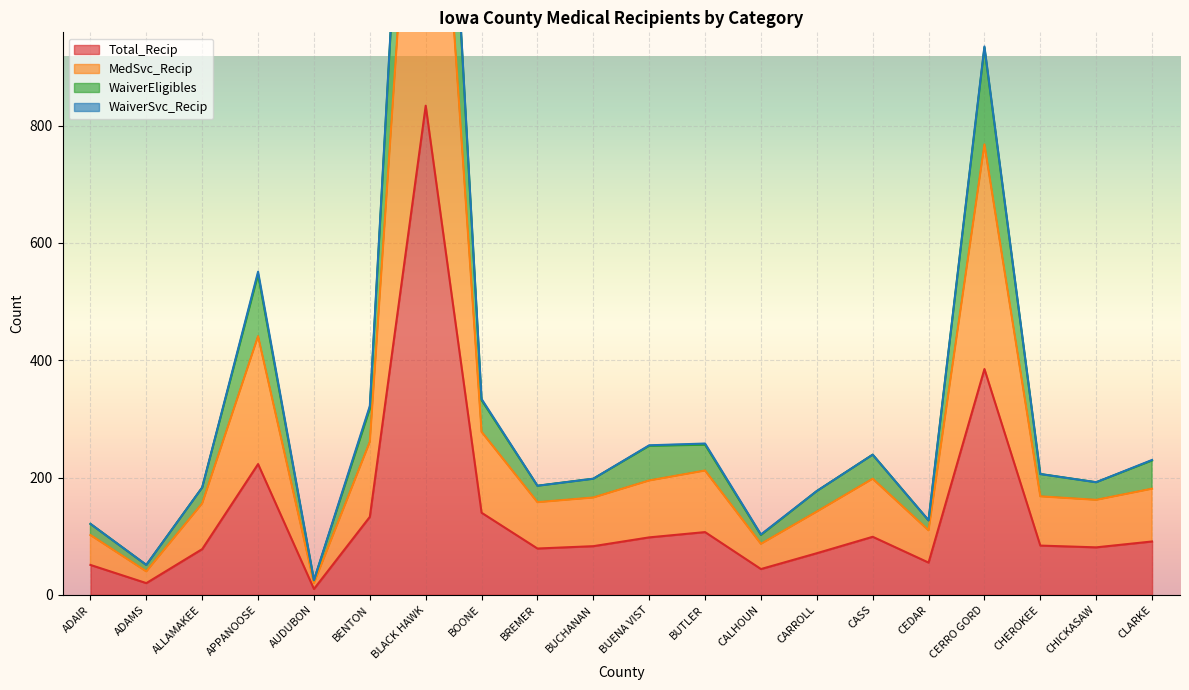

Where is Total_Recip nearest to the value 422?

CERRO GORD